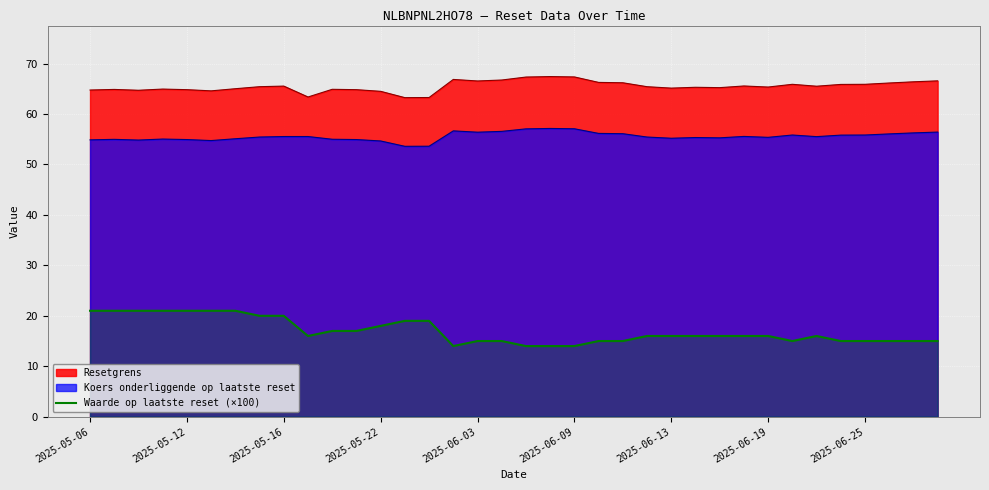

What is the maximum value shown in the chart?

67.4